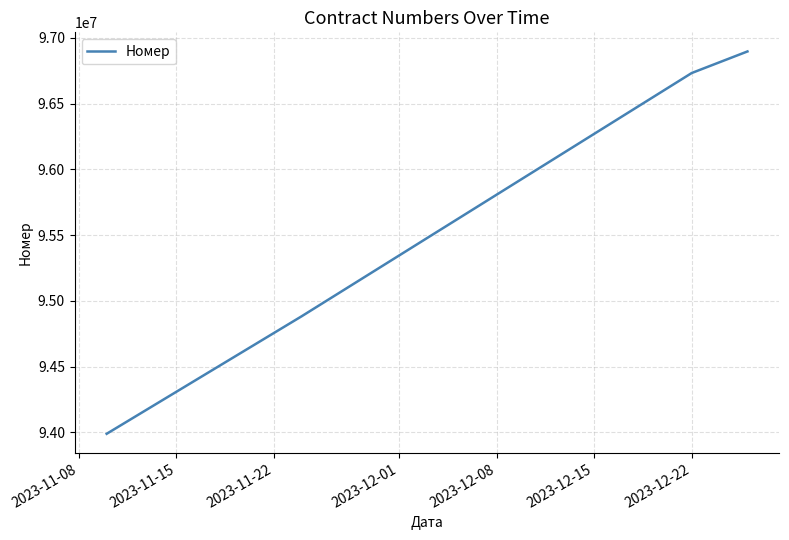

True or false: there are more than 2 points higher than both neighbors.

False